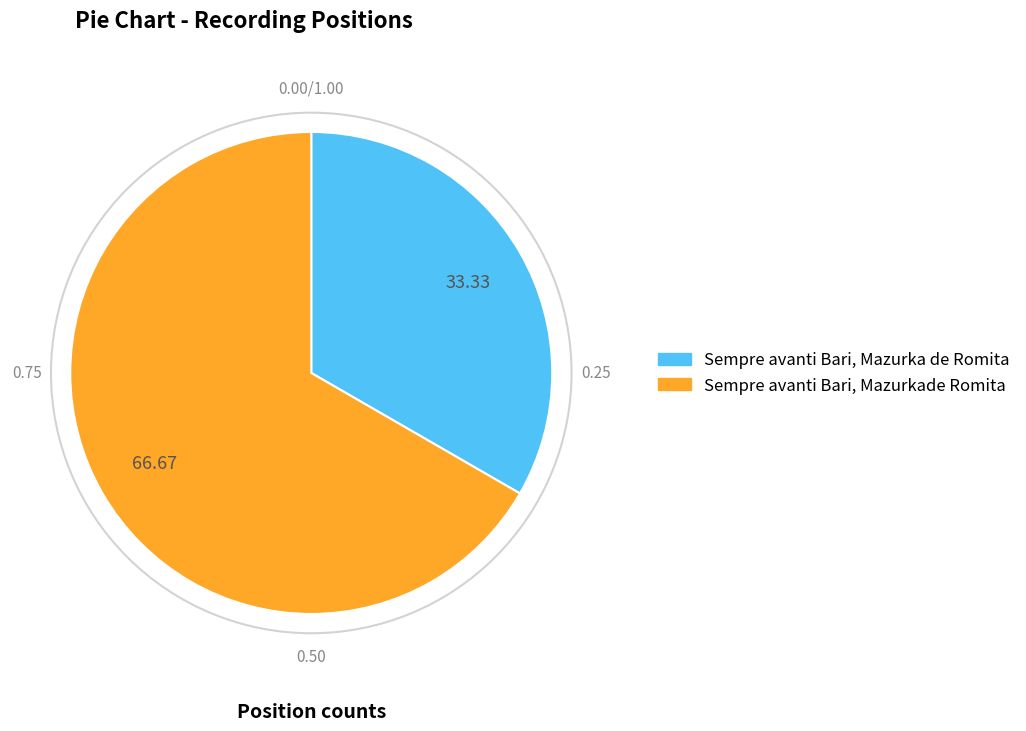

What is the majority slice?

Sempre avanti Bari, Mazurkade Romita